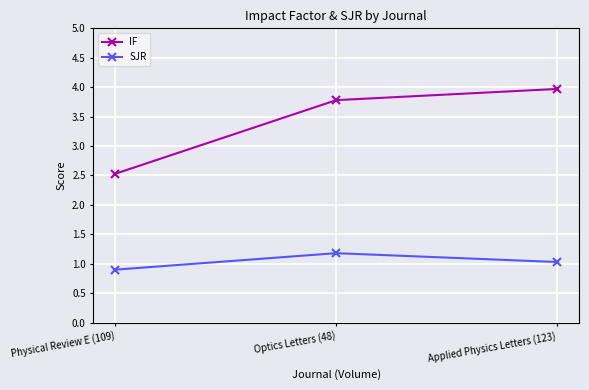

What is the label of the 1st point from the left?

Physical Review E (109)